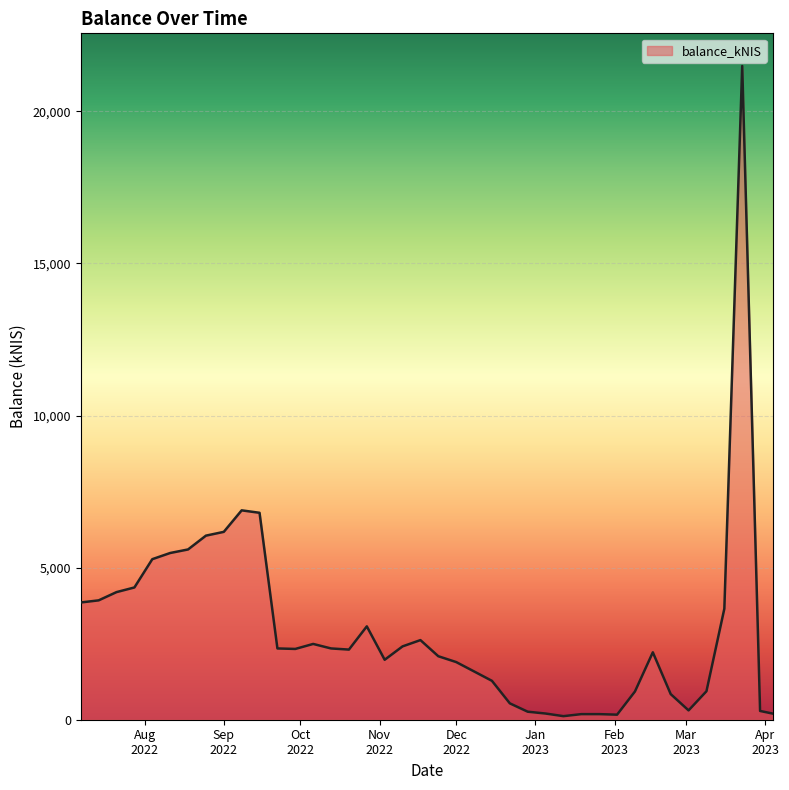

What is the difference between the maximum and minimum values?

21374.4